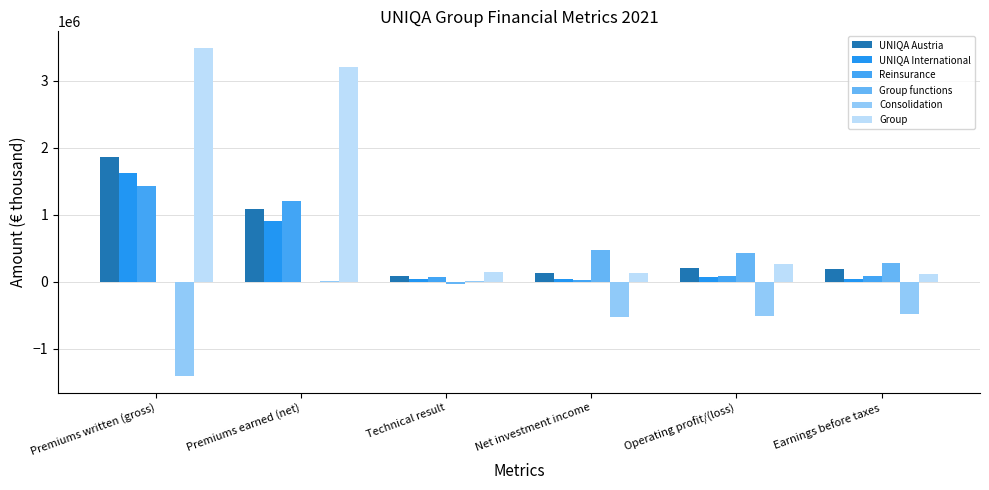

At which label is Reinsurance closest to 726952?

Premiums earned (net)